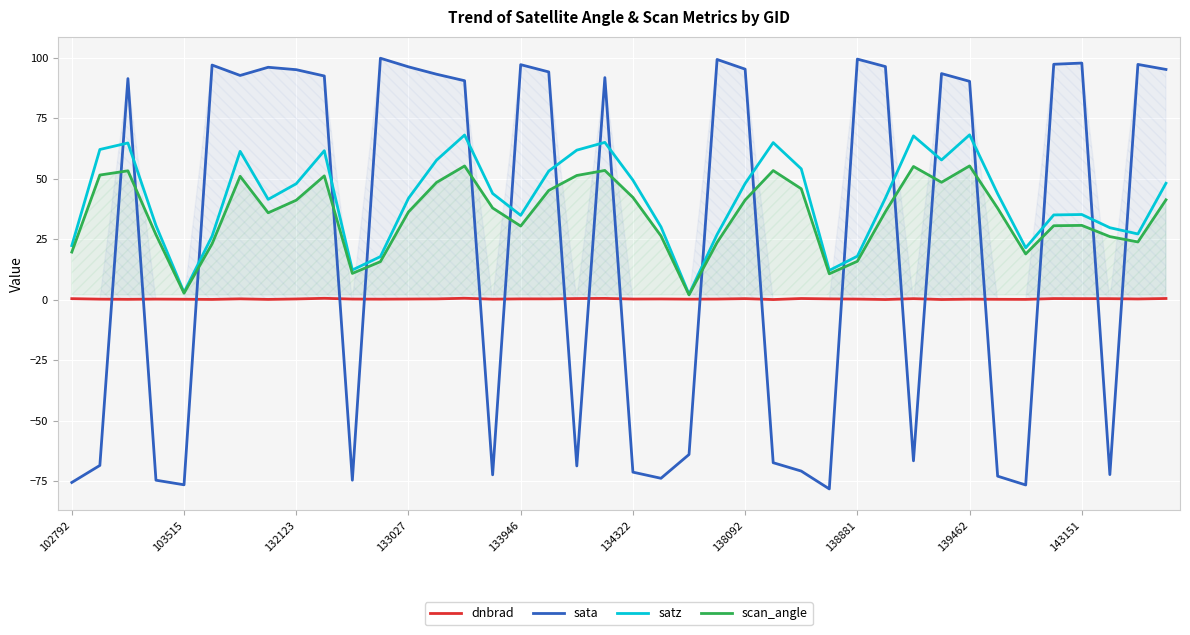

Between 35 and 39, which series saw the biggest shift?

satz